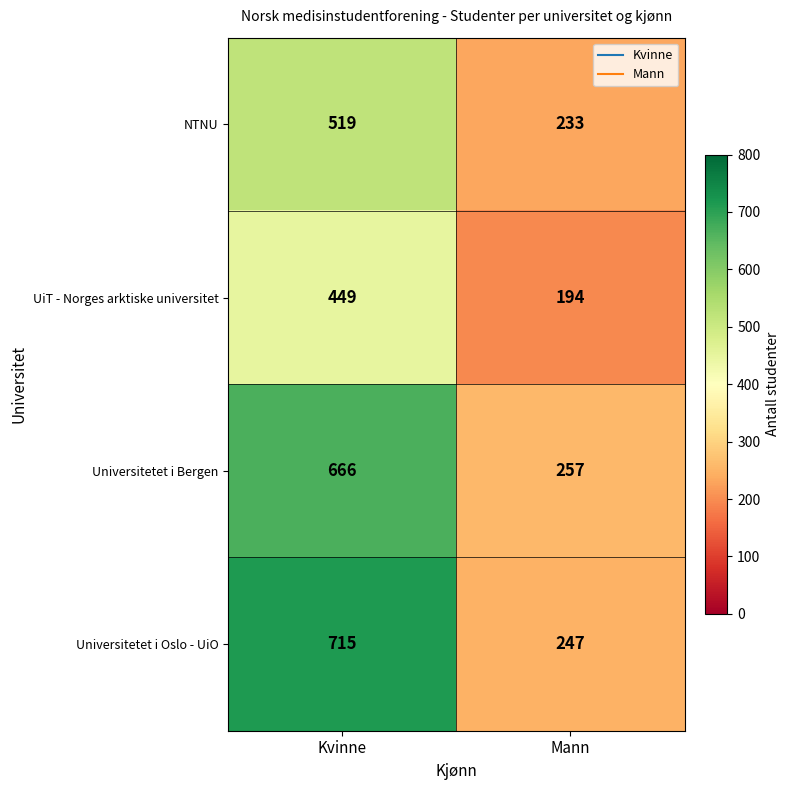

Which series has the largest total across all categories?

Universitetet i Oslo - UiO